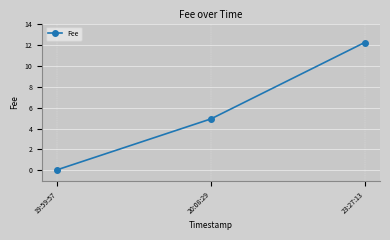

Count the number of values greater than 4.

2